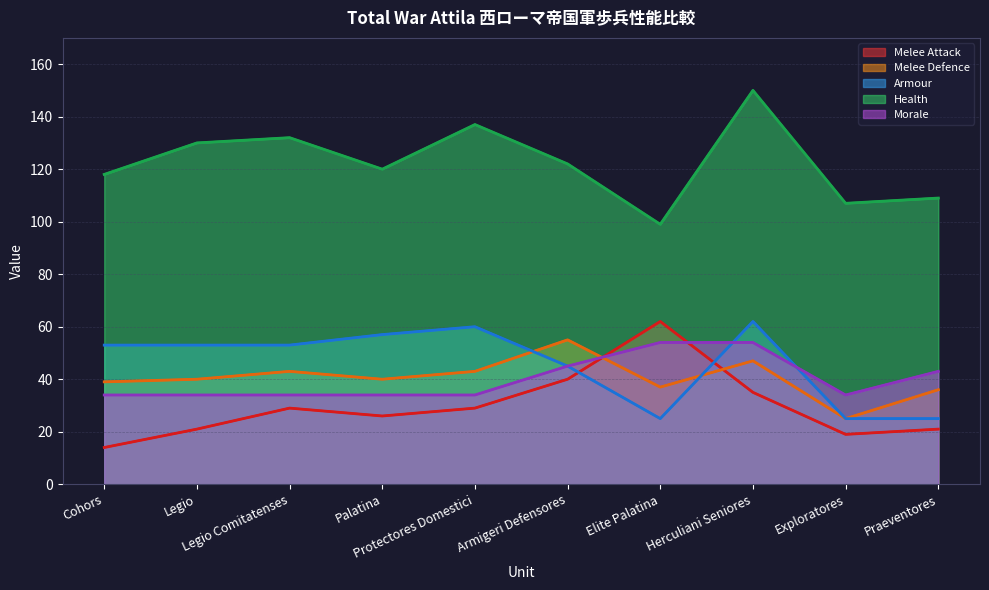

Rank the categories by Health value from lowest to highest.

Elite Palatina, Exploratores, Praeventores, Cohors, Palatina, Armigeri Defensores, Legio, Legio Comitatenses, Protectores Domestici, Herculiani Seniores